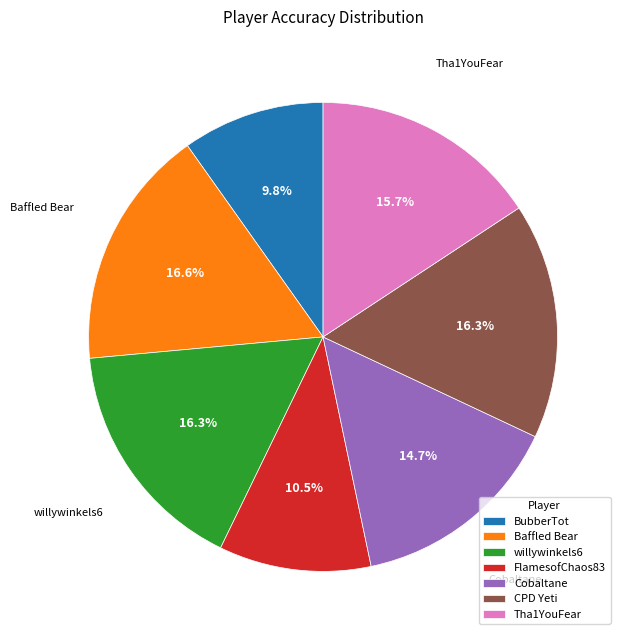

To the nearest percent, what is the combined percentage of Tha1YouFear and FlamesofChaos83?

26%